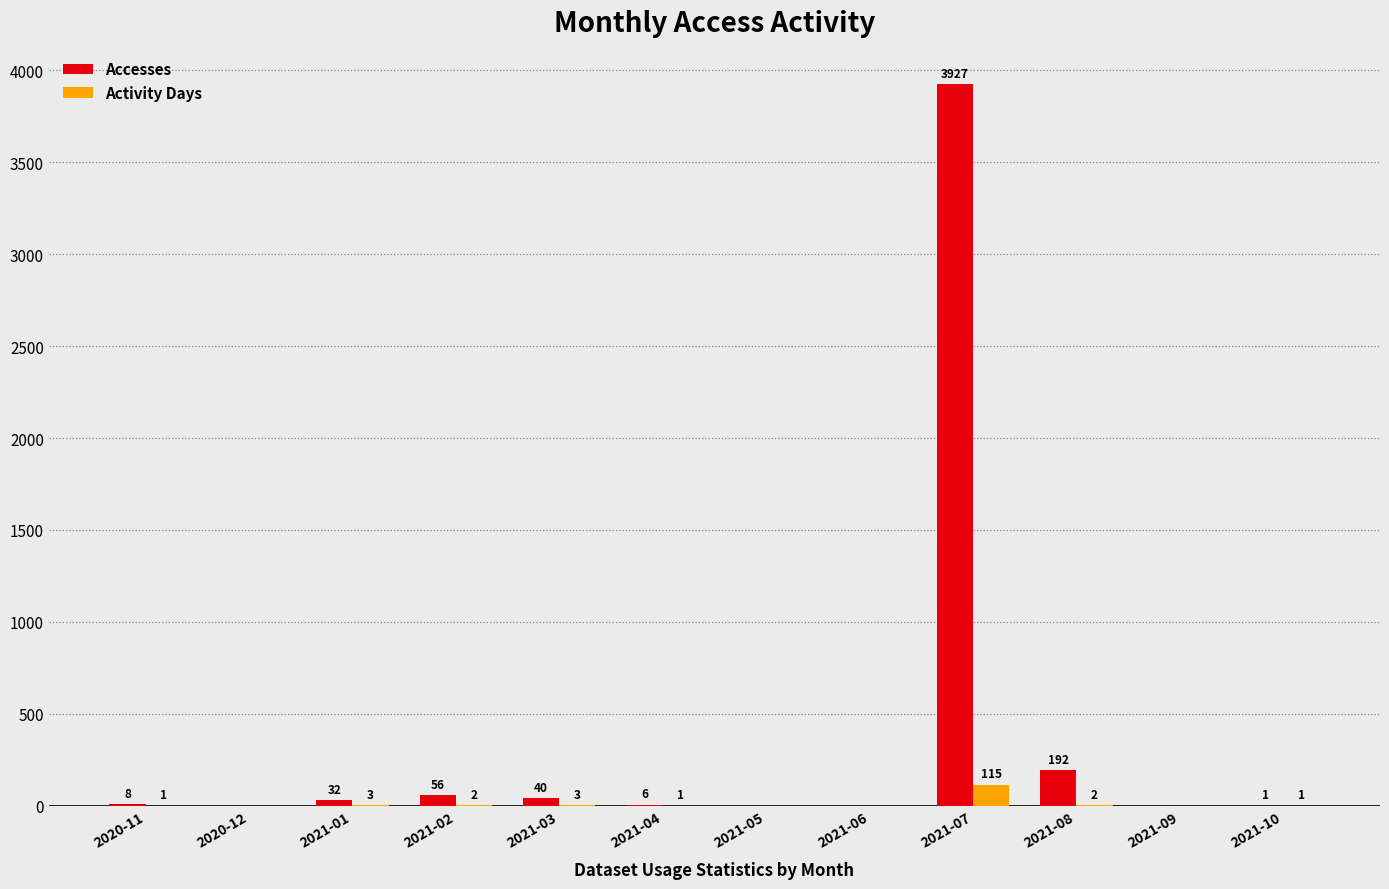

True or false: Activity Days has a value of 2 at 2021-02.

True